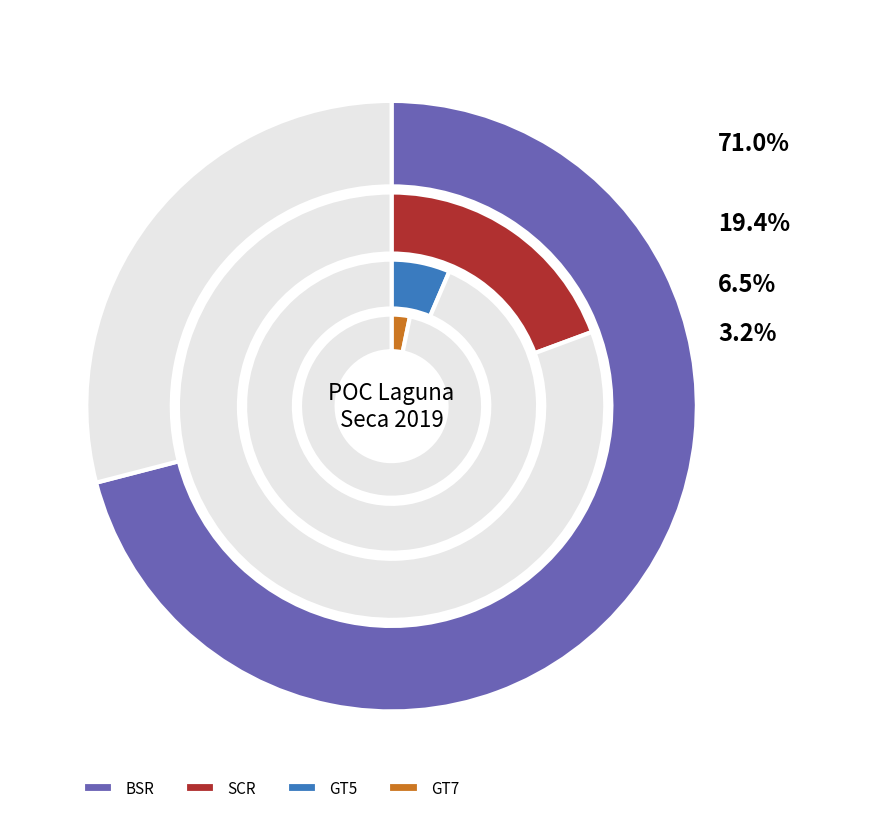

Rank the series at SCR from highest to lowest value.

BSR, SCR, GT5, GT7